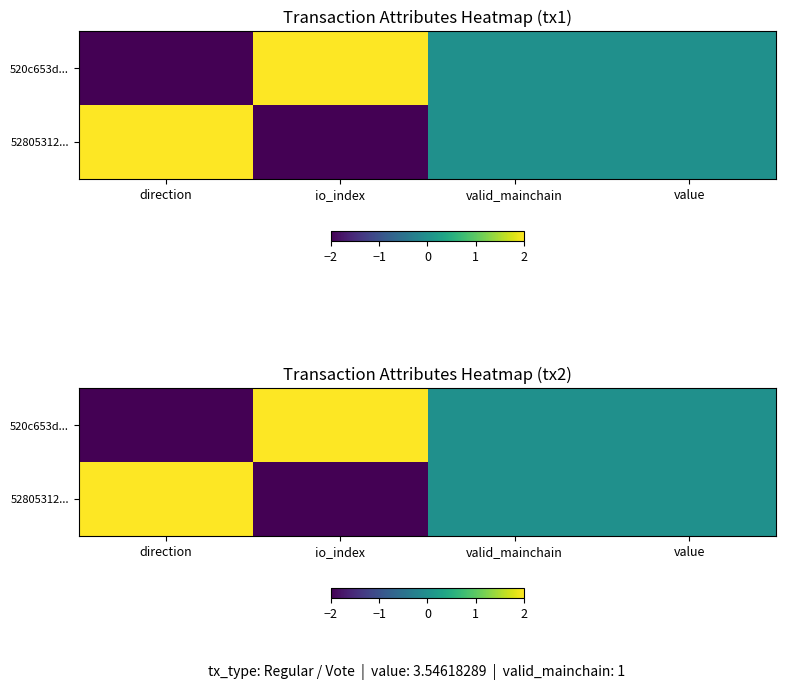

Which series has the largest range (max minus min)?

520c653d...